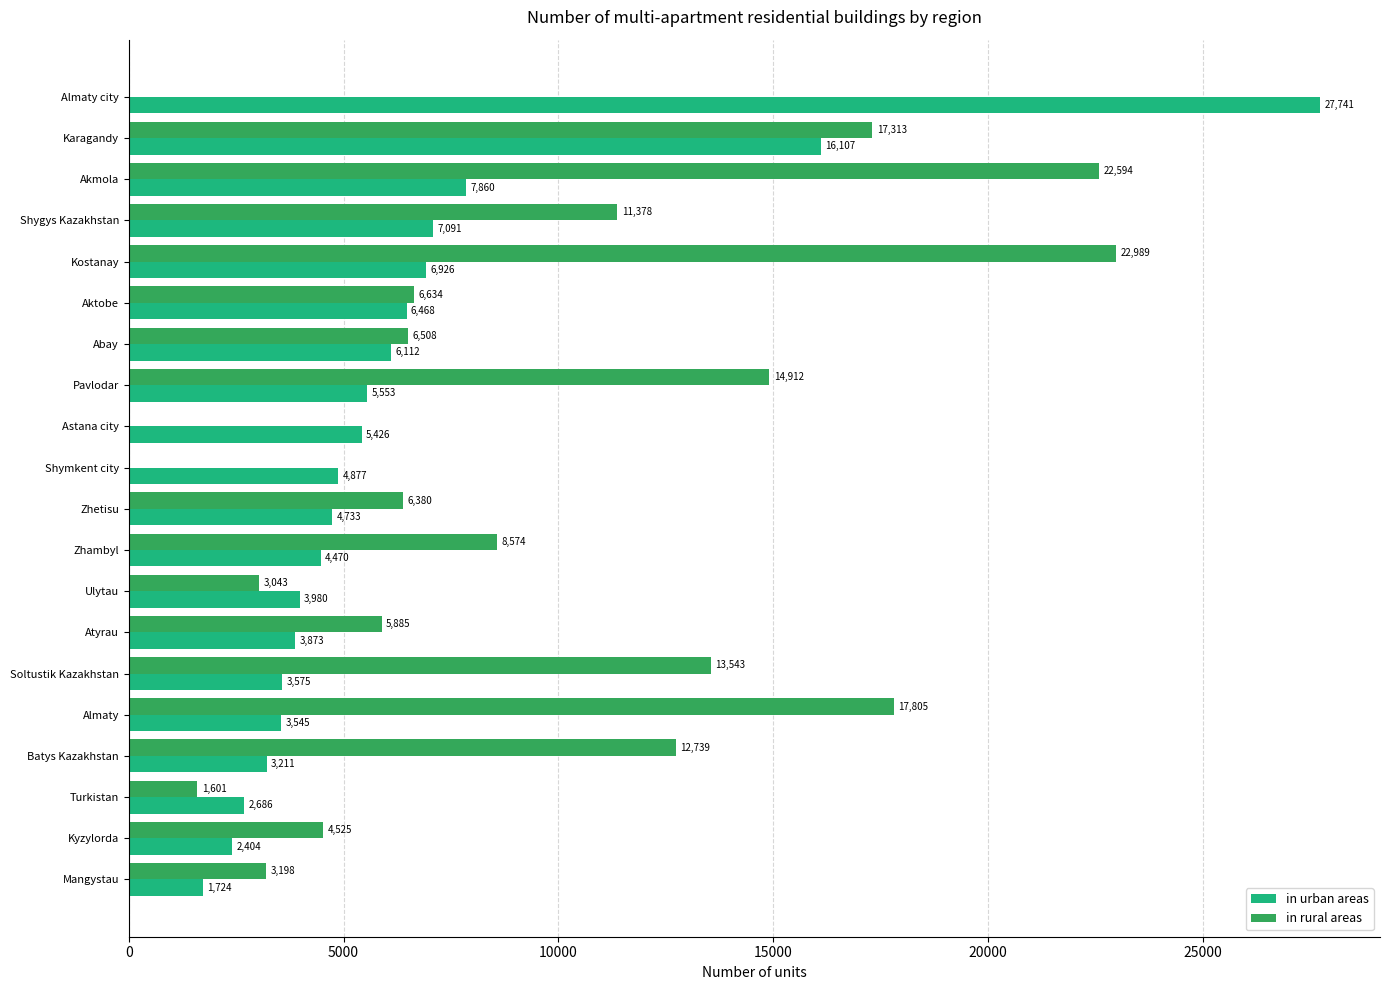

What is the approximate value of in urban areas at Almaty?

3545